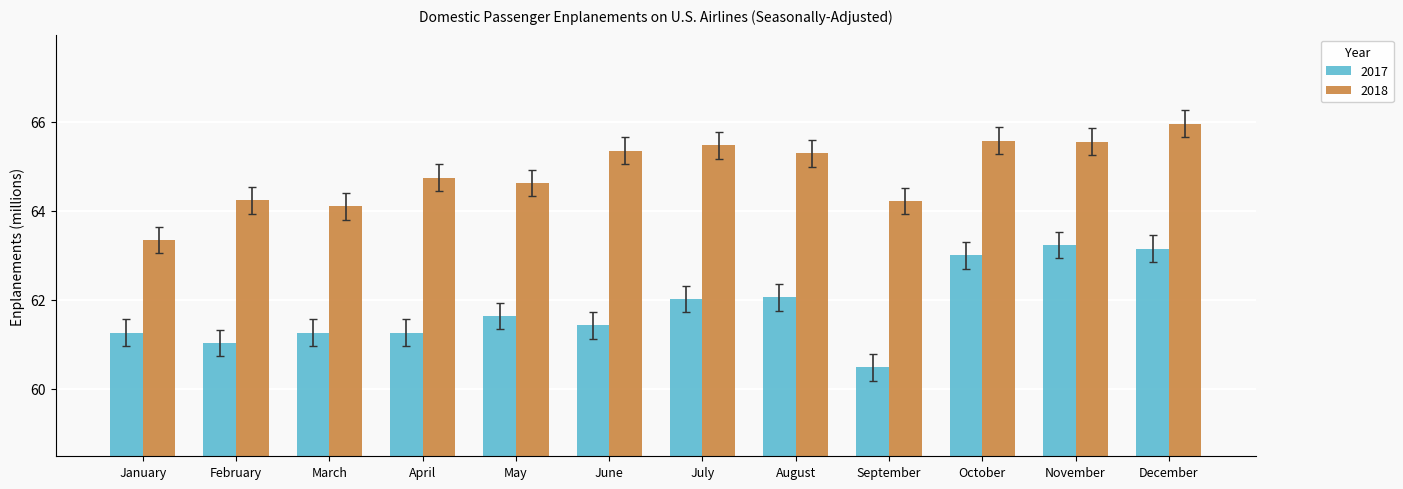

Which series changed the most between March and July?

2018